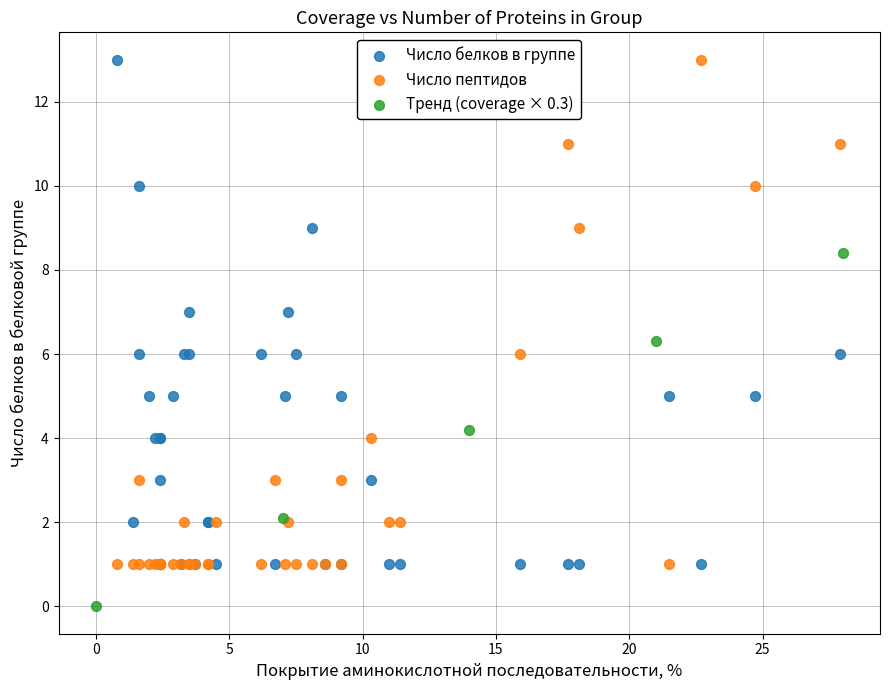

Which series contains the lowest Y value?

Тренд (coverage × 0.3)